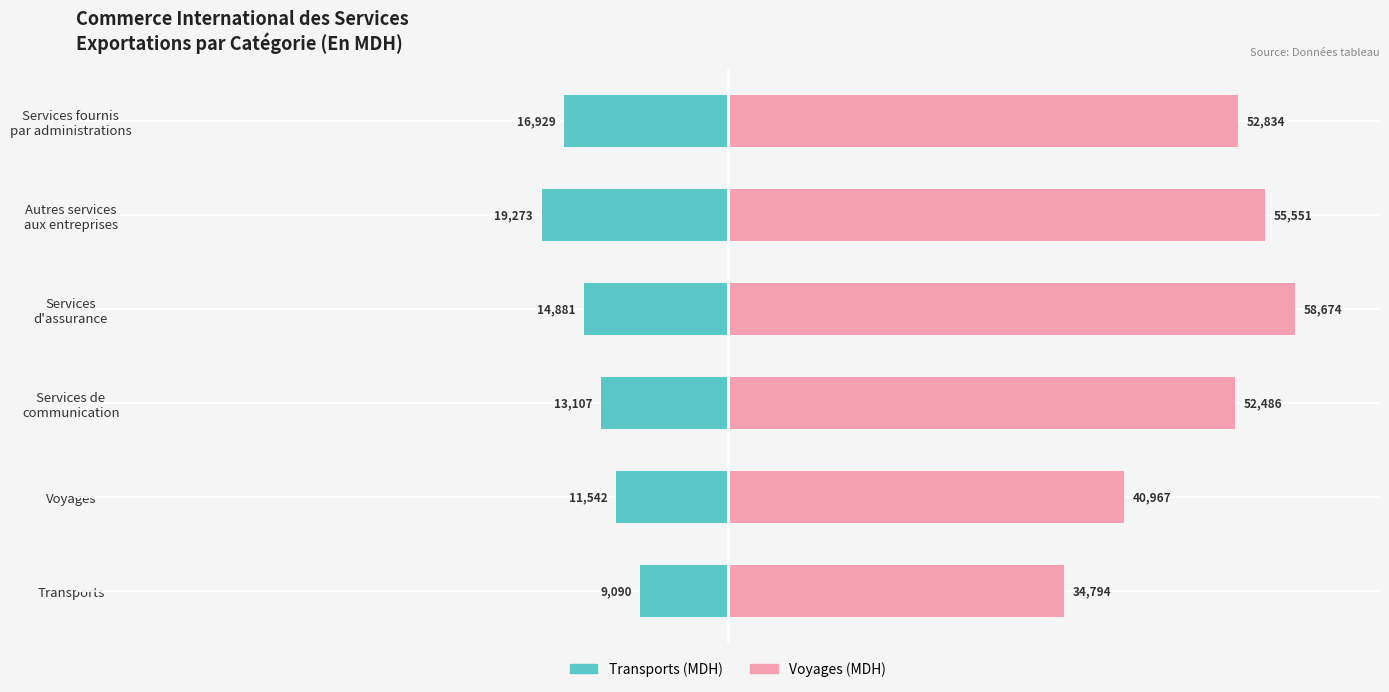

How many bars are there in total?

12